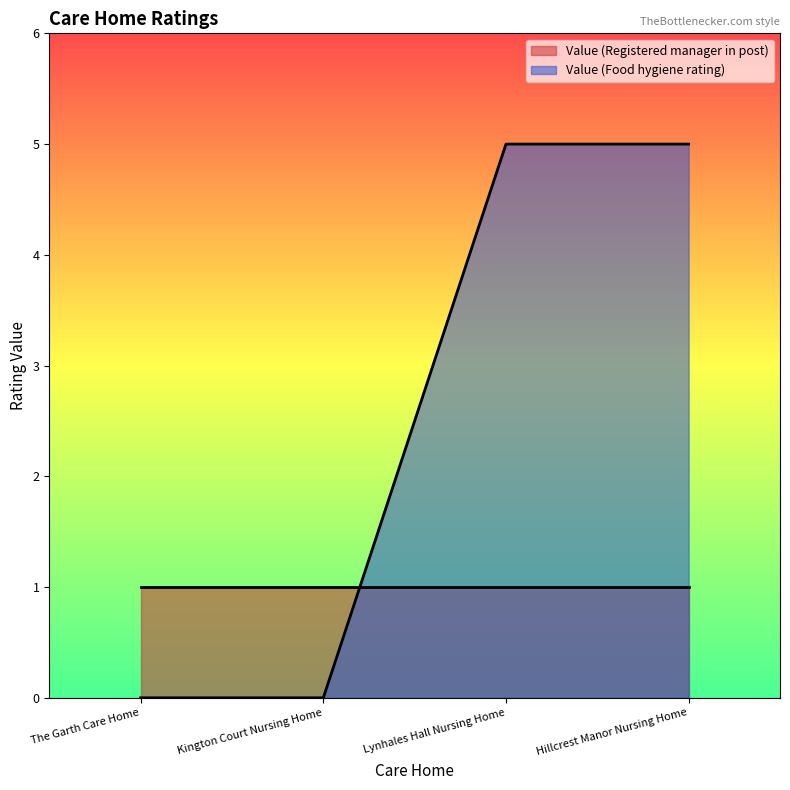

How many values are between 0 and 5?

4